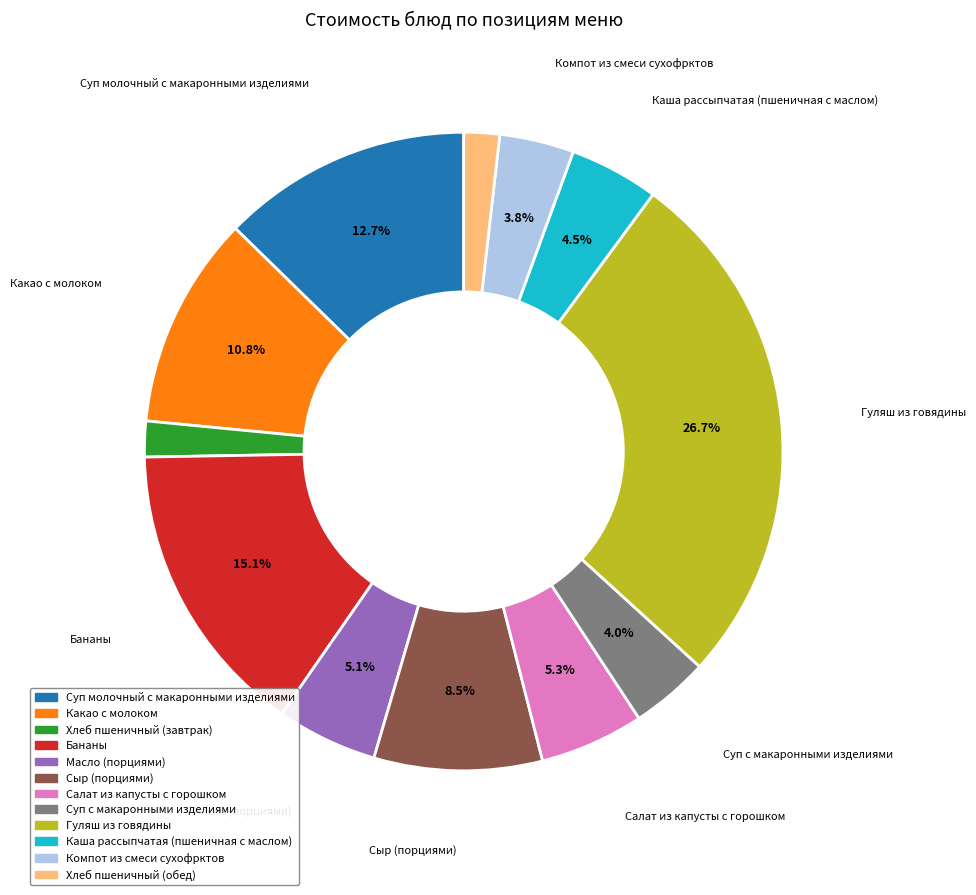

How many segments does this pie chart have?

12